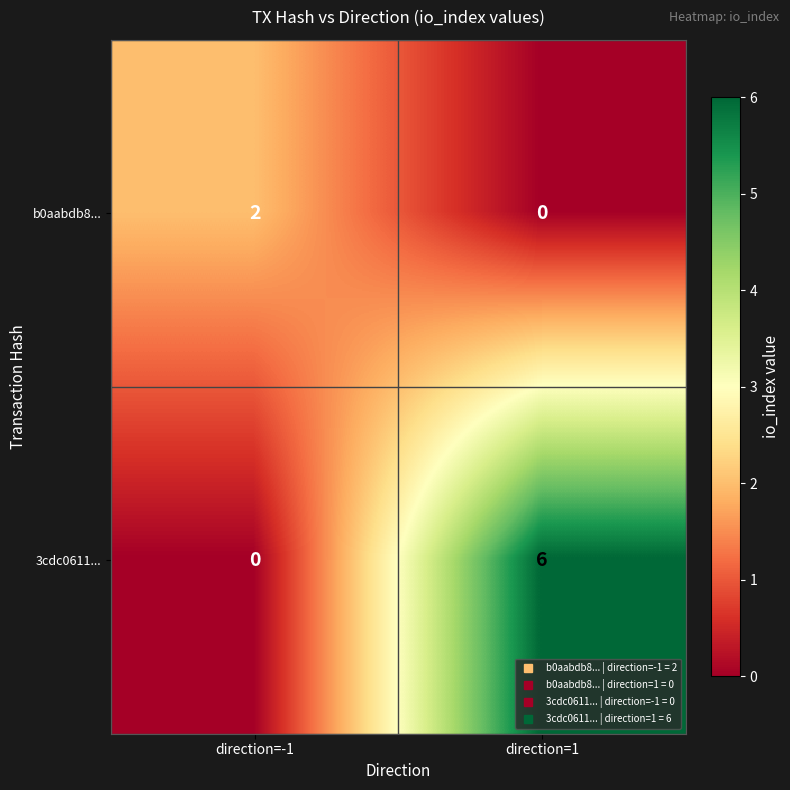

Where is 3cdc0611... nearest to the value 3?

direction=-1